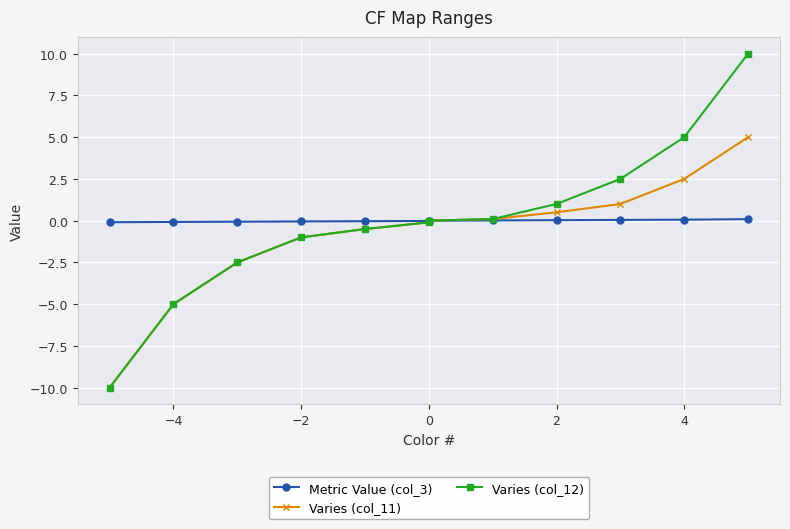

How many lines are shown in the chart?

3